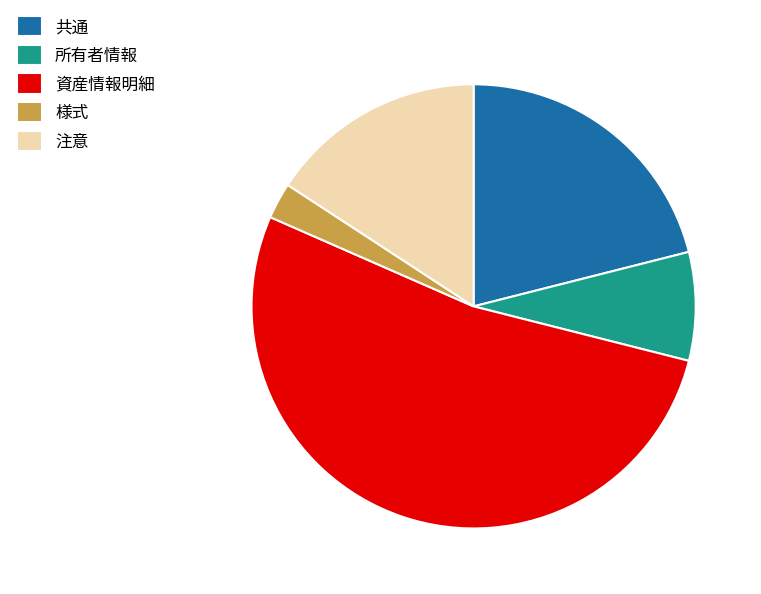

Do 共通 and 資産情報明細 together represent more than half of the pie?

Yes